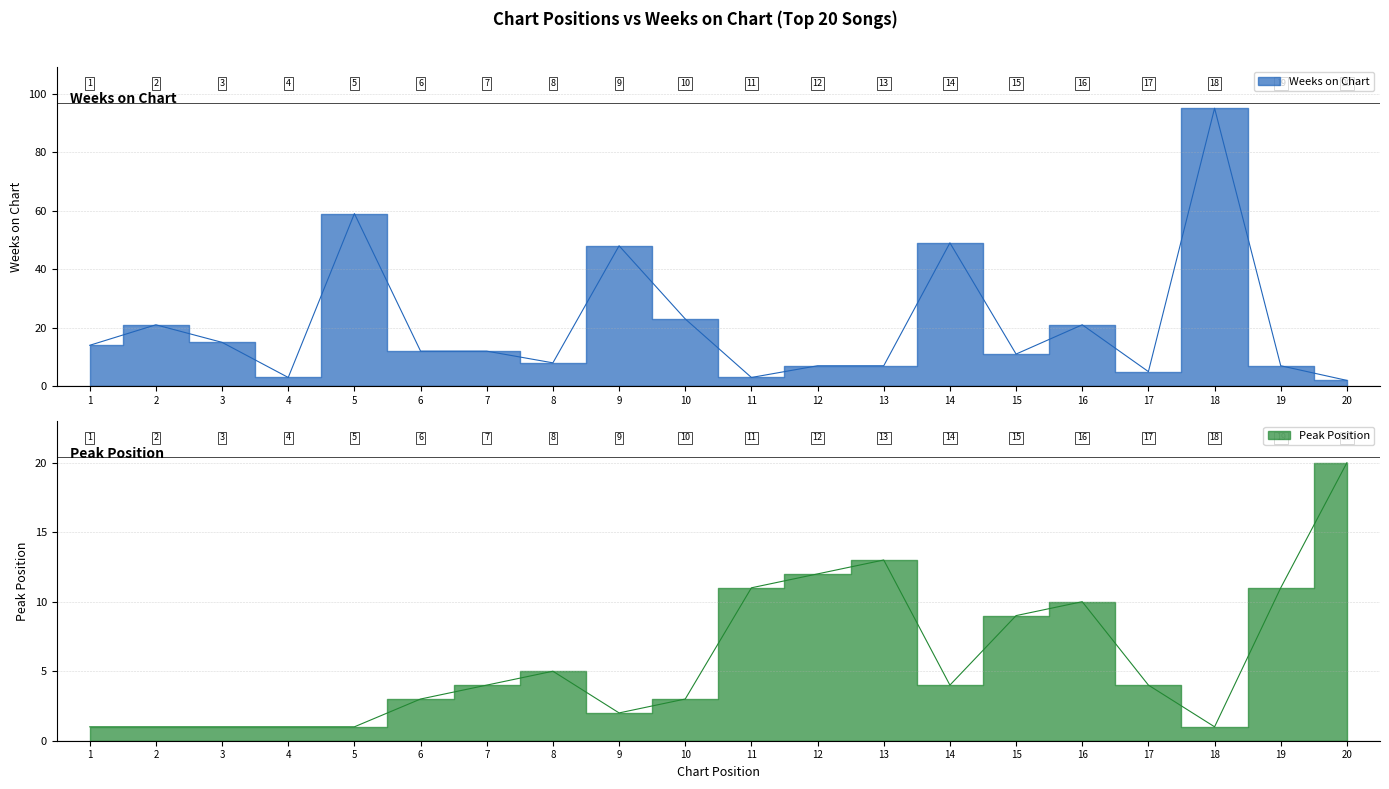

At which category does Peak Position reach its first local valley?

9